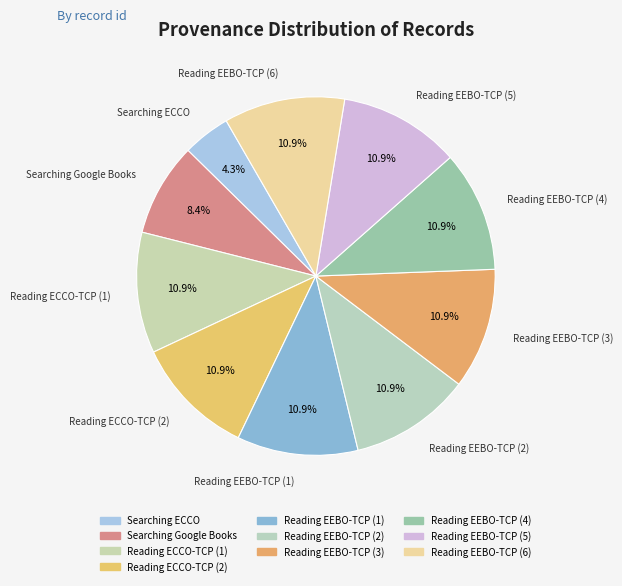

What is the ratio of the value at Reading EEBO-TCP (3) to the value at Reading EEBO-TCP (5)?

1.0